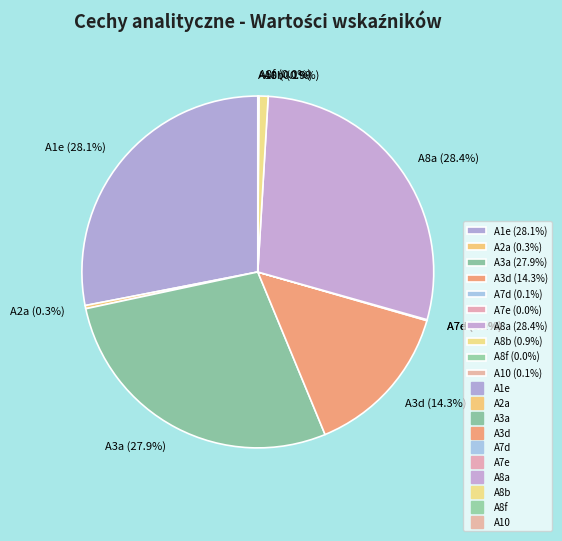

Combined, what portion of the pie is A3d (14.3%) and A8a (28.4%)?

42.7%